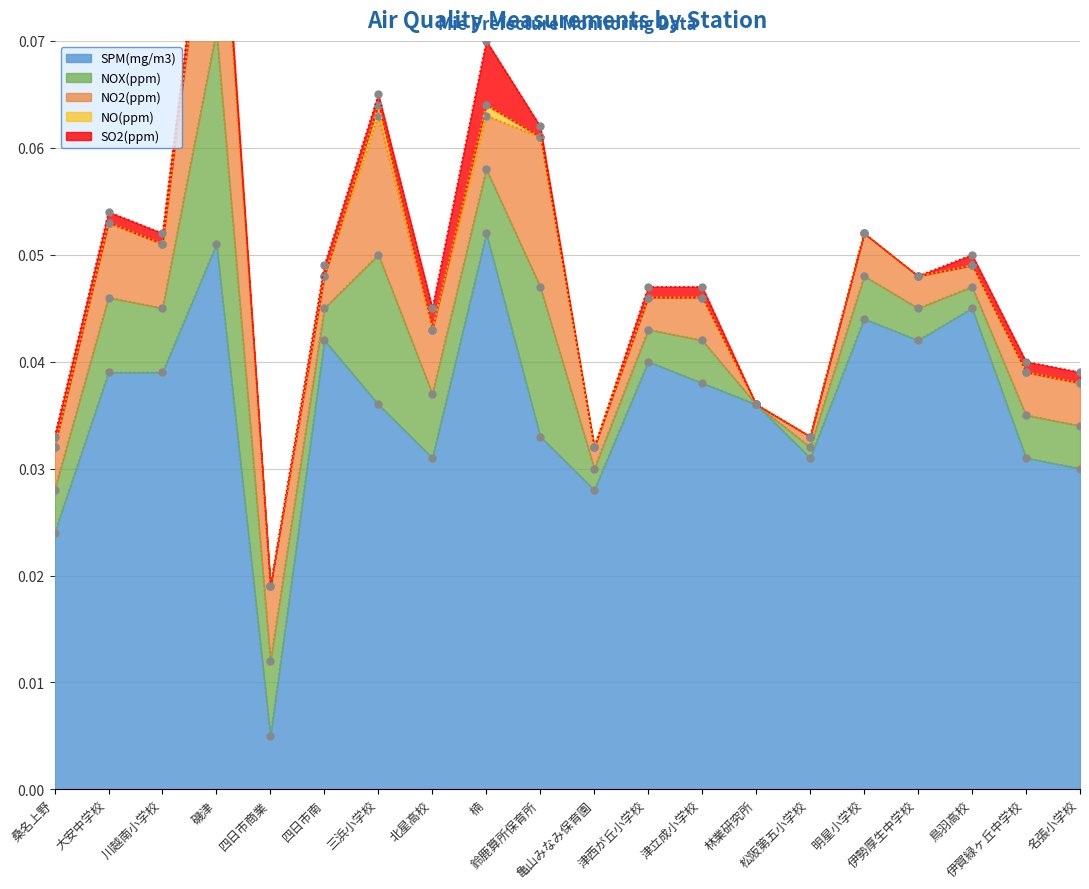

Reading left to right, extract all data points from this chart.

SPM(mg/m3): 0.0	0.0	0.0	0.1	0.0	0.0	0.0	0.0	0.1	0.0	0.0	0.0	0.0	0.0	0.0	0.0	0.0	0.0	0.0	0.0
NOX(ppm): 0.0	0.0	0.0	0.0	0.0	0.0	0.0	0.0	0.0	0.0	0.0	0.0	0.0	0.0	0.0	0.0	0.0	0.0	0.0	0.0
NO2(ppm): 0.0	0.0	0.0	0.0	0.0	0.0	0.0	0.0	0.0	0.0	0.0	0.0	0.0	0.0	0.0	0.0	0.0	0.0	0.0	0.0
NO(ppm): 0.0	0.0	0.0	0.0	0.0	0.0	0.0	0.0	0.0	0.0	0.0	0.0	0.0	0.0	0.0	0.0	0.0	0.0	0.0	0.0
SO2(ppm): 0.0	0.0	0.0	0.0	0.0	0.0	0.0	0.0	0.0	0.0	0.0	0.0	0.0	0.0	0.0	0.0	0.0	0.0	0.0	0.0